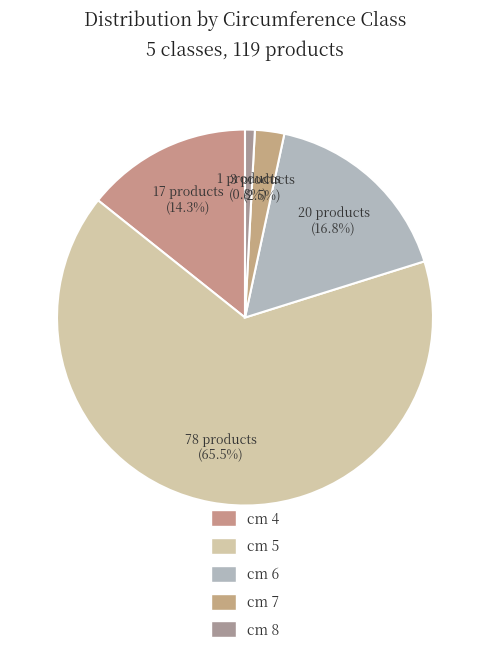

Is the sum of cm 4 and cm 5 greater than half?

Yes